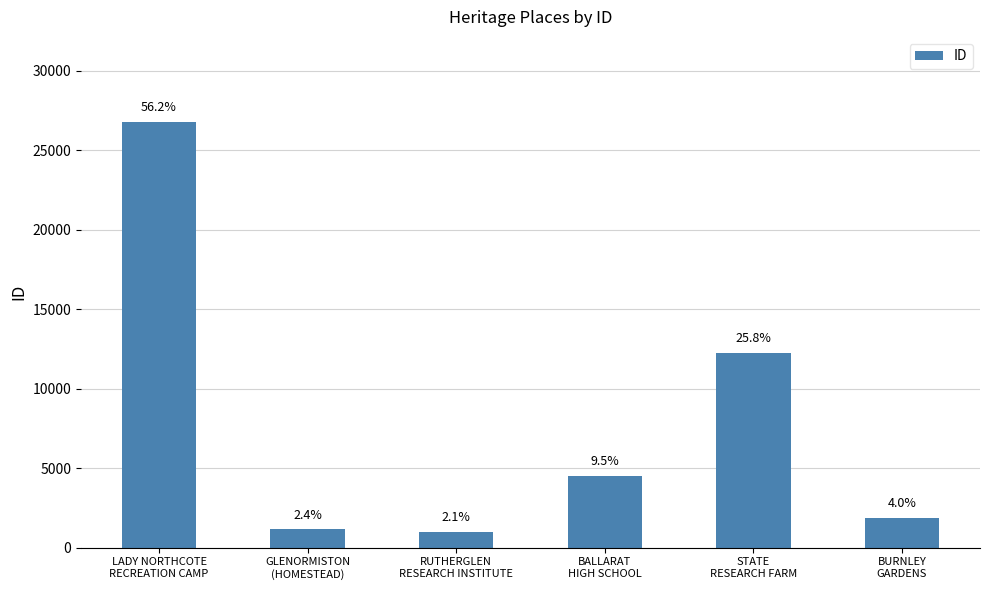

Does the chart contain any negative values?

No